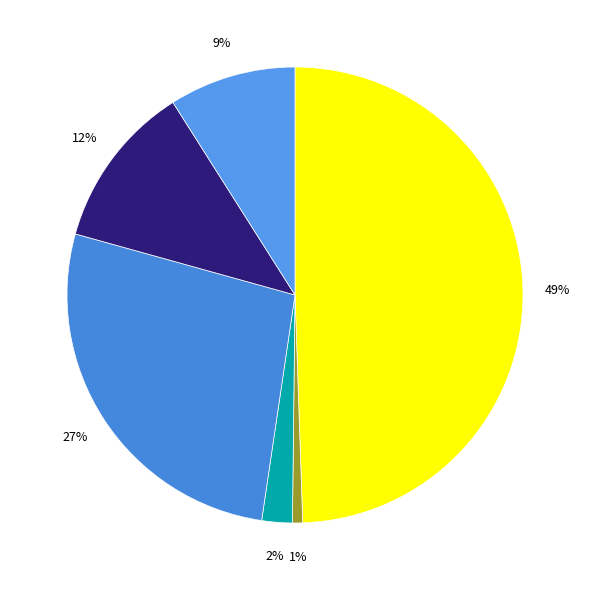

How many slices are in this pie chart?

6